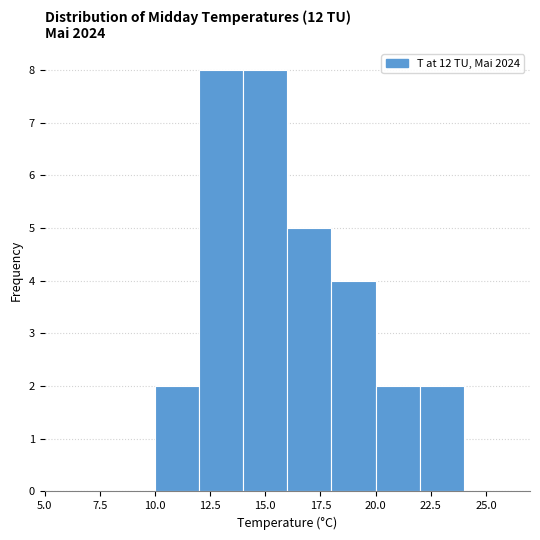

Reading left to right, transcribe this chart: for each bar, give the range it covers on the x-axis and its height. The values are not printed on the chart, so give them approximately, as read against the axis.

6 to 8: 0
8 to 10: 0
10 to 12: 2
12 to 14: 8
14 to 16: 8
16 to 18: 5
18 to 20: 4
20 to 22: 2
22 to 24: 2
24 to 26: 0